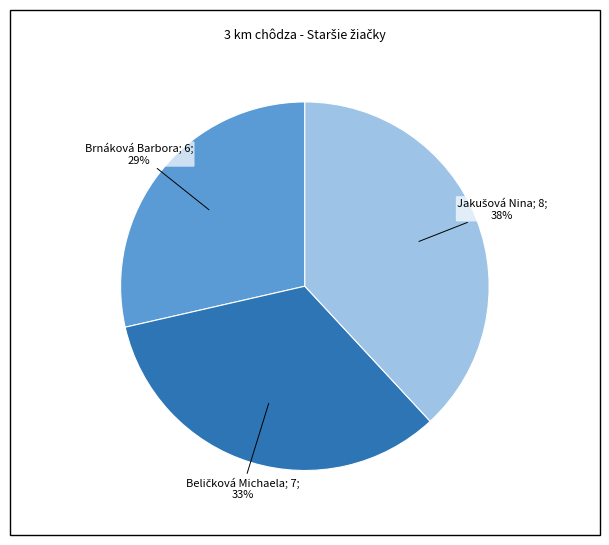

Is there any slice that represents more than half of the pie?

No